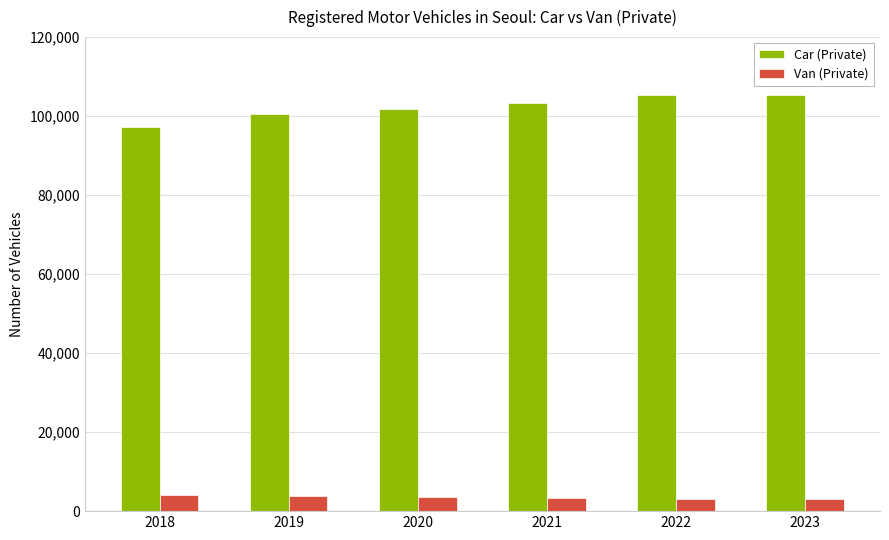

What is the difference between the maximum and second lowest values in the Van (Private) series?

1050